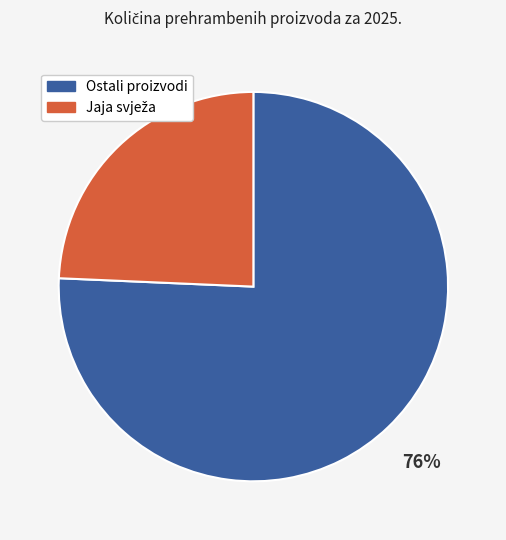

Is there a majority slice in this chart?

Yes